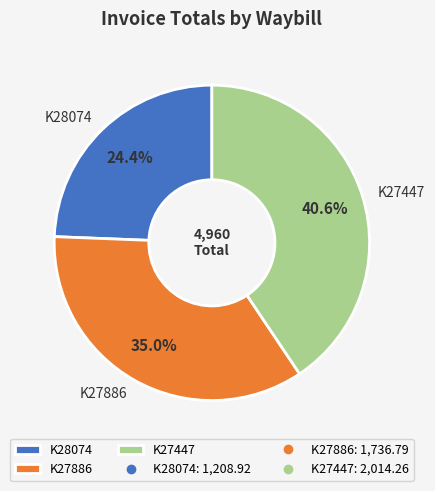

What is the smallest slice in the pie chart?

K28074